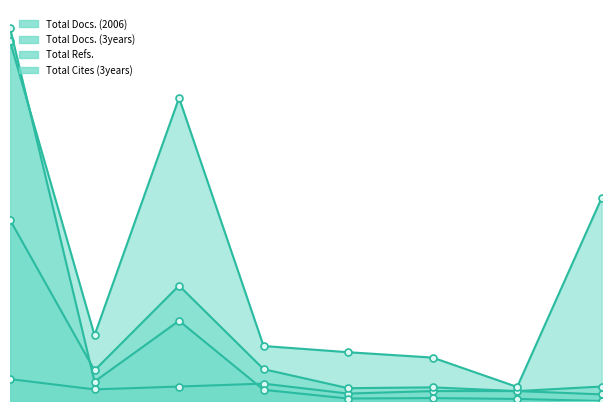

Reading right to left, list all the values displayed in this chart.

Total Docs. (2006): 8=16	7=24	6=24	5=18	4=42	3=35	2=28	1=53
Total Docs. (3years): 8=35	7=24	6=33	5=31	4=77	3=279	2=74	1=438
Total Refs.: 8=491	7=34	6=105	5=118	4=133	3=733	2=159	1=870
Total Cites (3years): 8=0	7=5	6=7	5=6	4=27	3=194	2=47	1=902